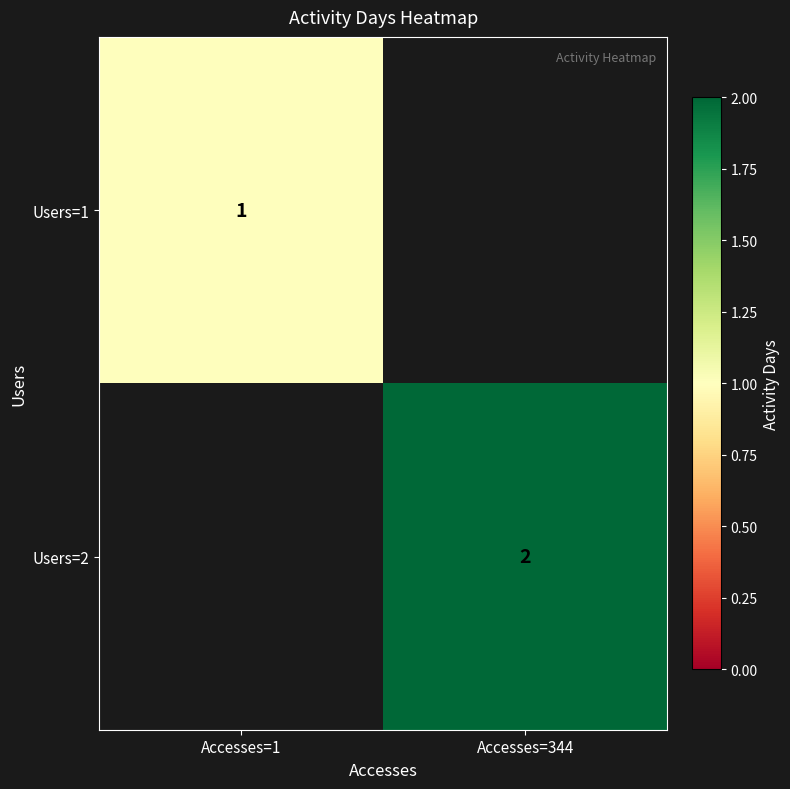

Is the value of Users=2 at Accesses=344 greater than the value of Users=1 at Accesses=1?

Yes